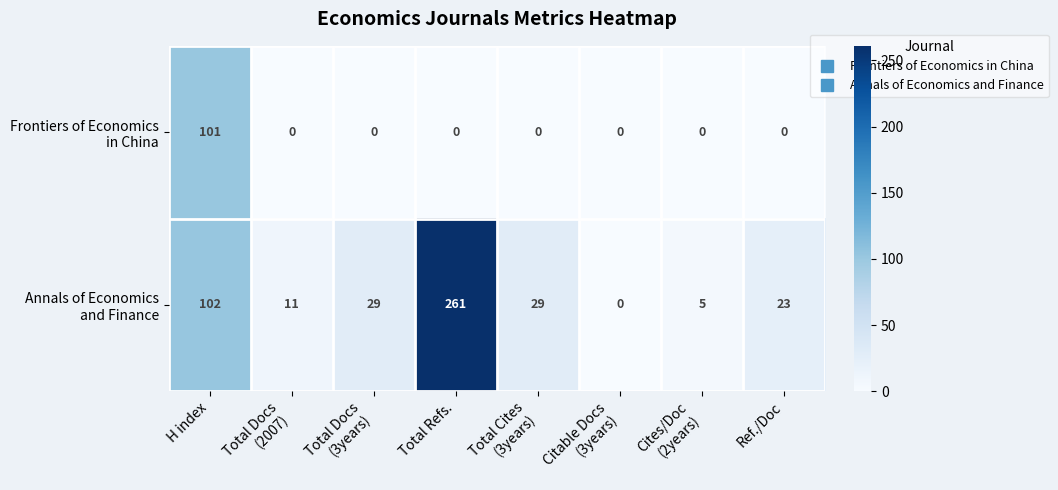

At which category does the chart reach its peak across all series?

Total Refs.